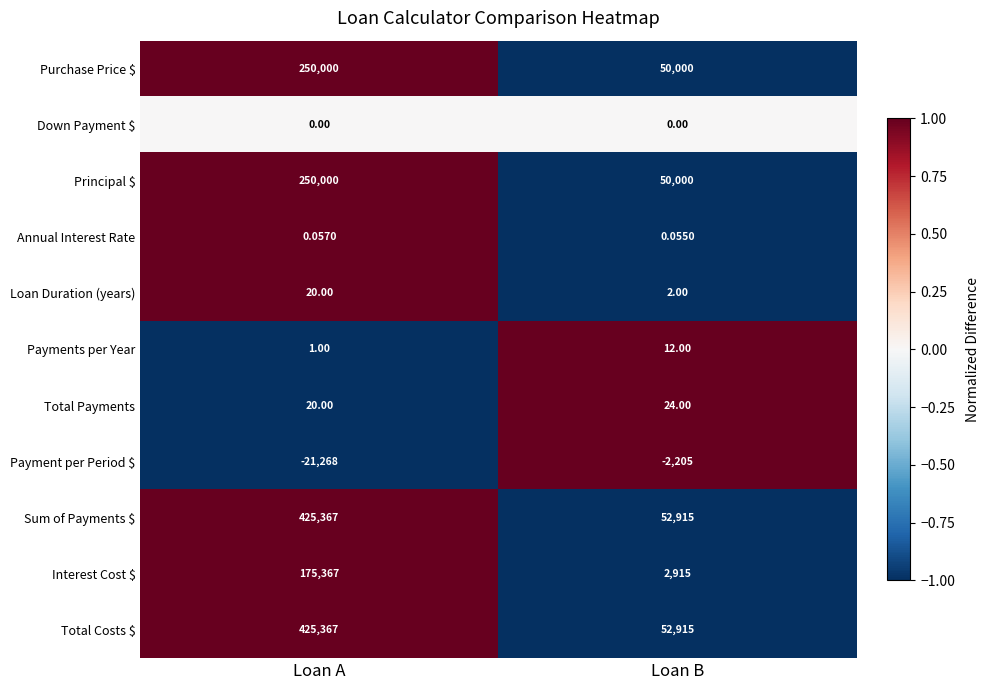

Rank the categories by Payment per Period $ value from lowest to highest.

Loan A, Loan B